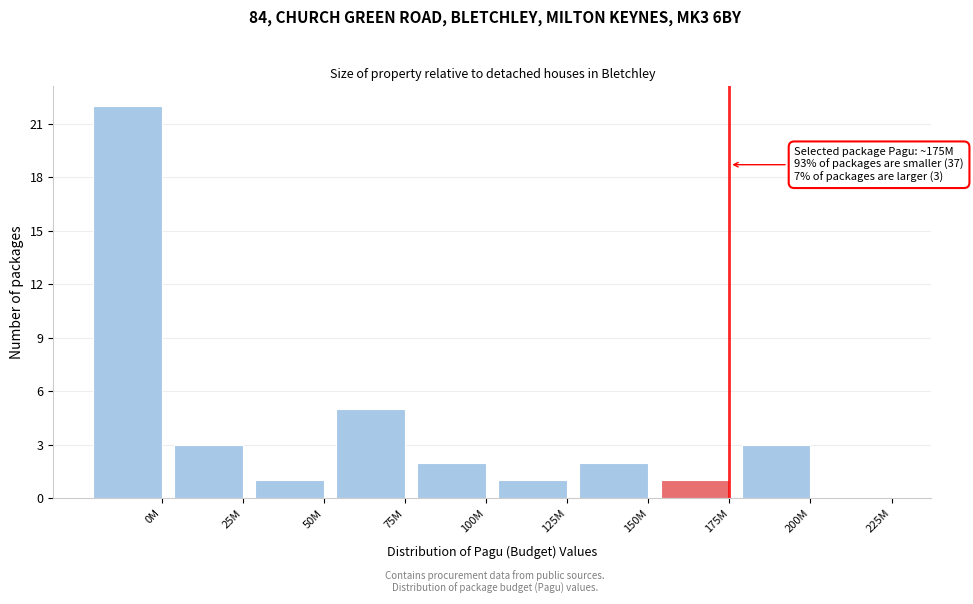

Reading left to right, transcribe all the data shown in this chart.

0M=22	25M=3	50M=1	75M=5	100M=2	125M=1	150M=2	175M=1	200M=3	225M=0